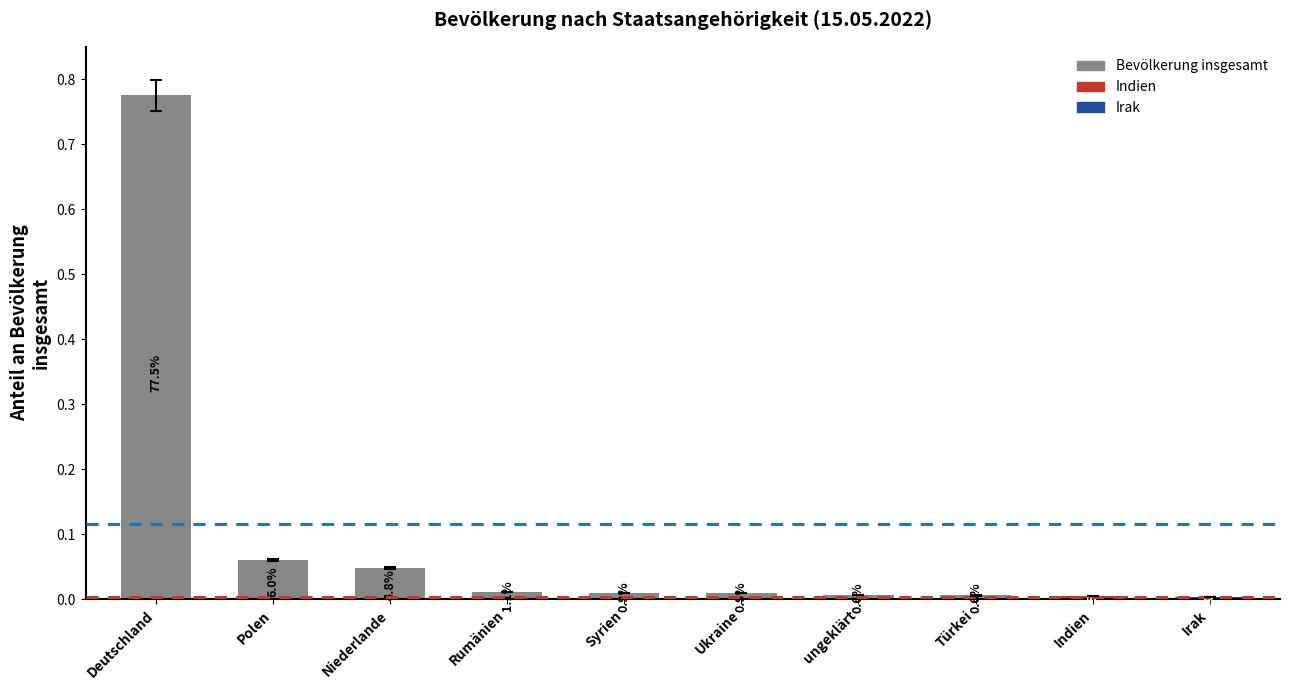

Reading right to left, transcribe all the data shown in this chart.

Irak=0.0	Indien=0.0	Türkei=0.0	ungeklärt=0.0	Ukraine=0.0	Syrien=0.0	Rumänien=0.0	Niederlande=0.0	Polen=0.1	Deutschland=0.8